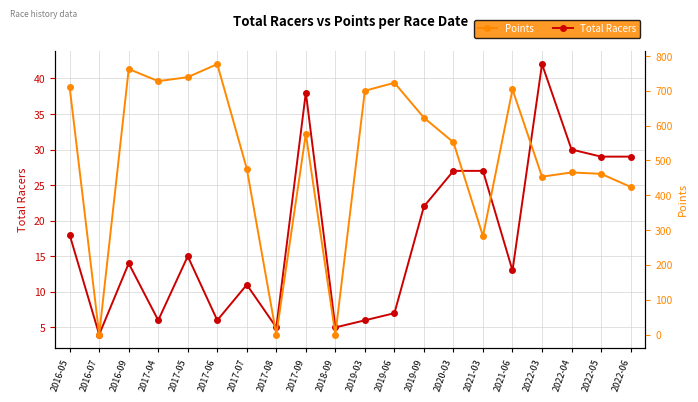

What is the sum of all Total Racers values?

354